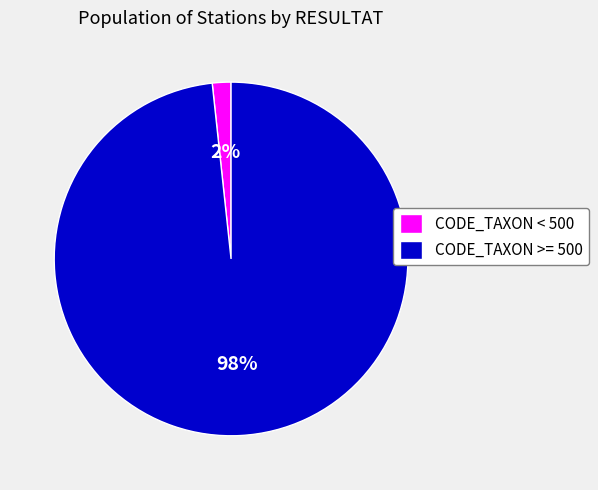

Between CODE_TAXON >= 500 and CODE_TAXON < 500, which is larger?

CODE_TAXON >= 500